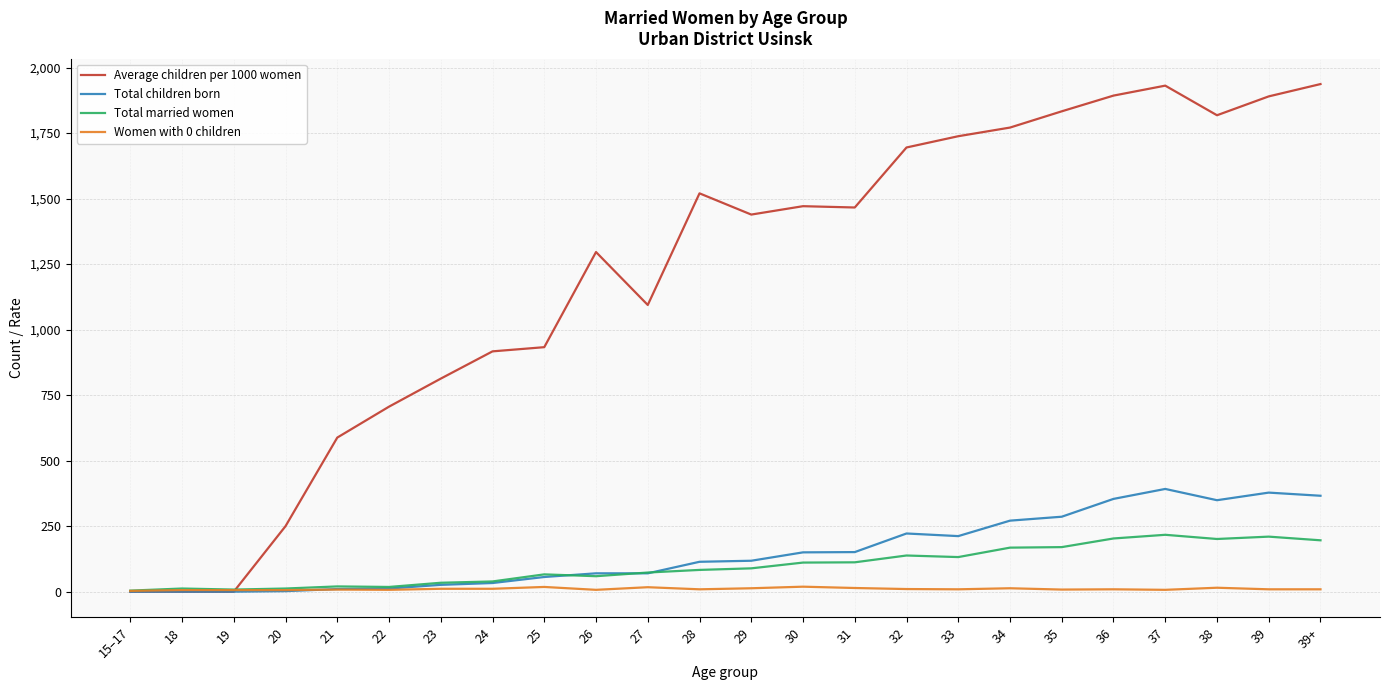

What position from the left is 34?

18